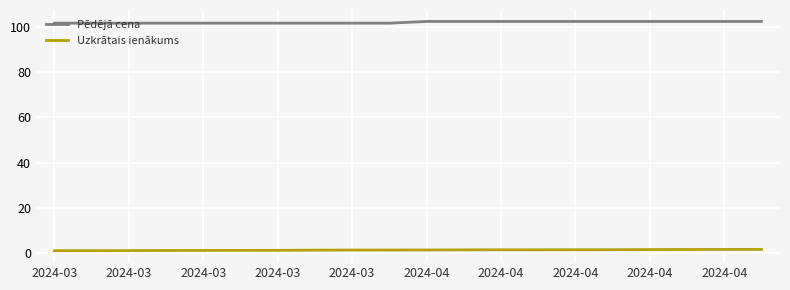

Which series has the largest total across all categories?

Pēdējā cena